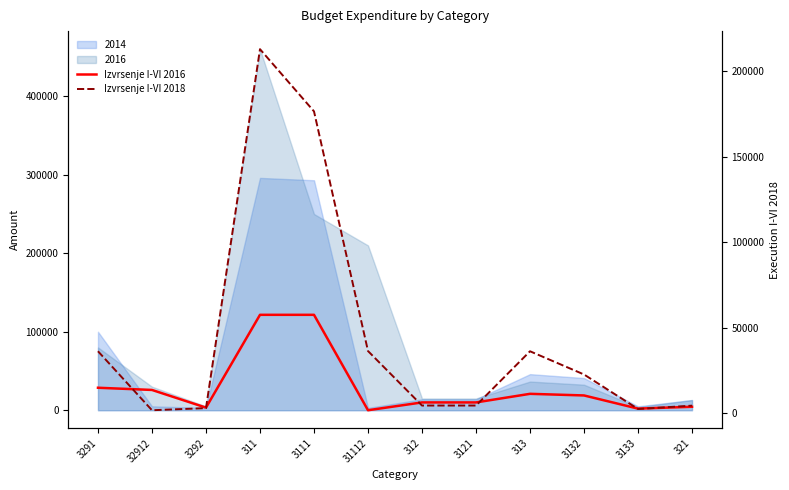

How many intersections are there between Izvrsenje I-VI 2016 and Izvrsenje I-VI 2018?

4